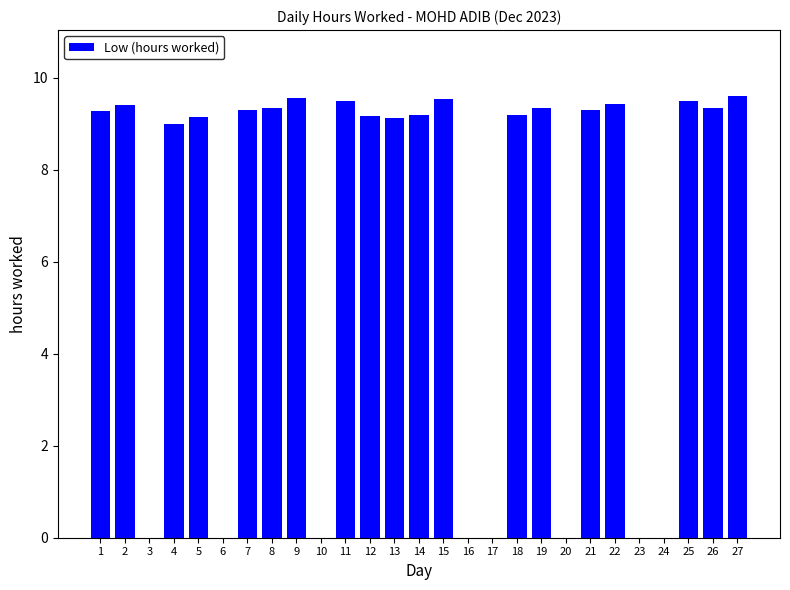

Is it true that the value at 6 is 0.0?

True